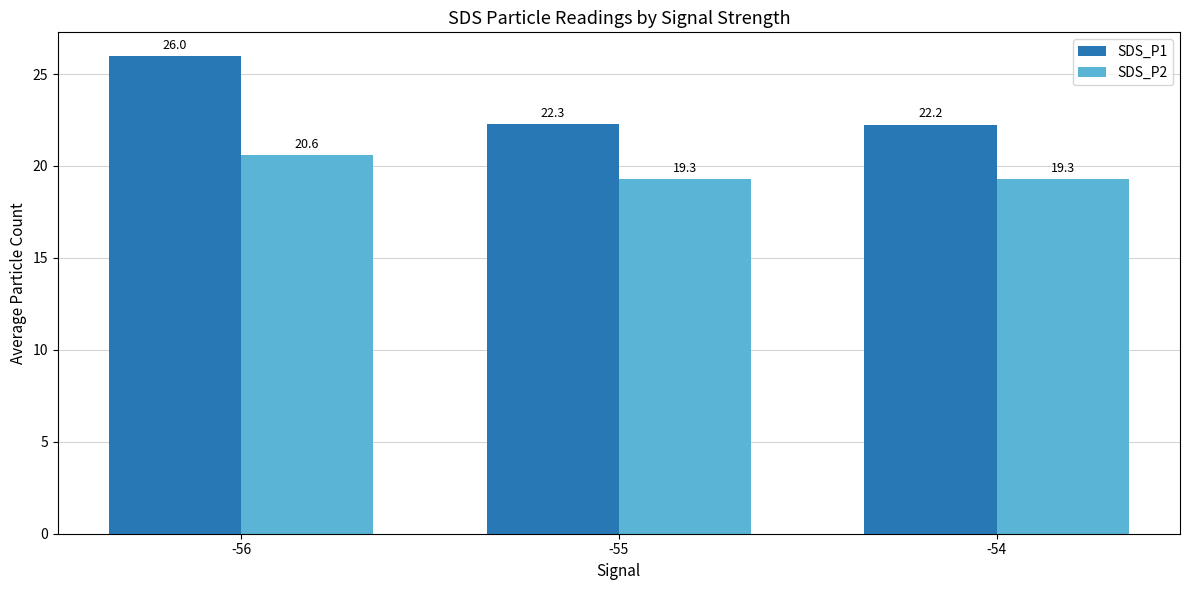

What is the spread (max minus min) of values at -56?

5.4